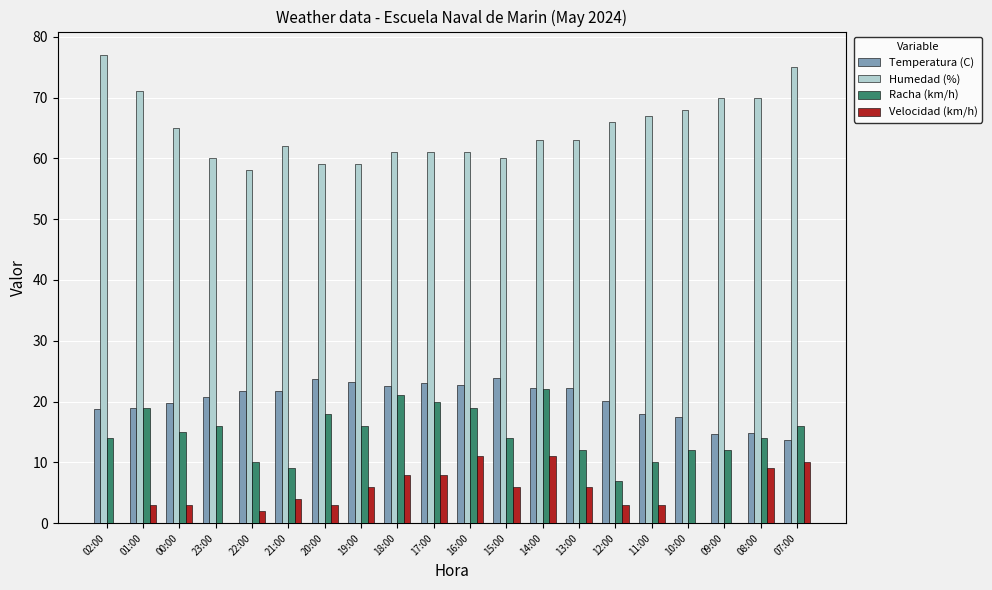

Which series has the largest total across all categories?

Humedad (%)